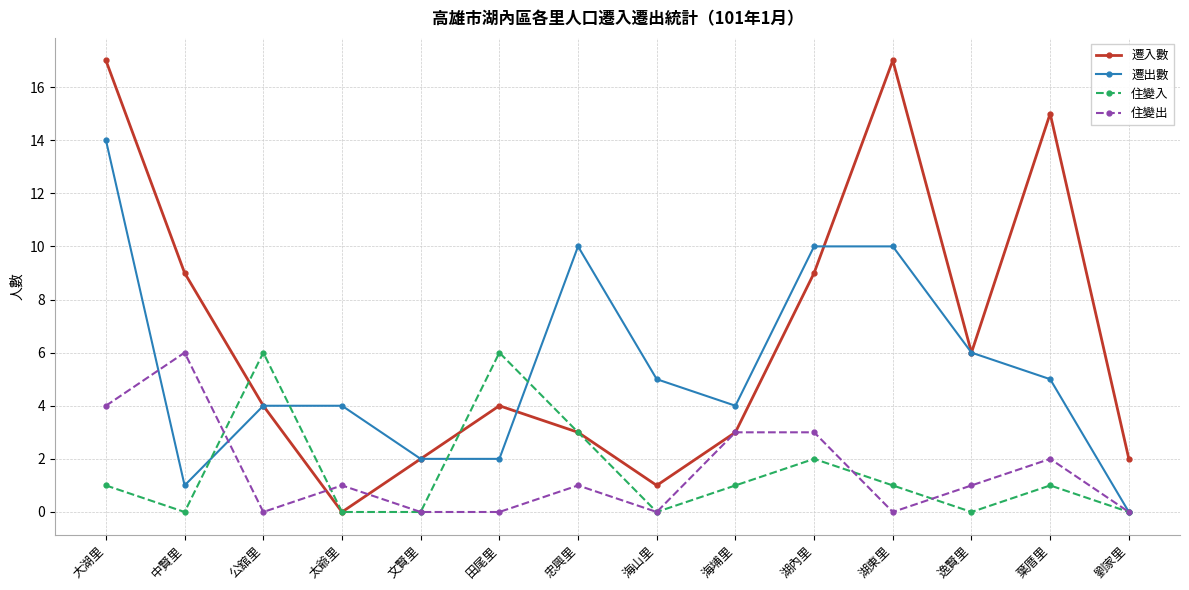

What are all the series names shown in the legend?

遷入數, 遷出數, 住變入, 住變出